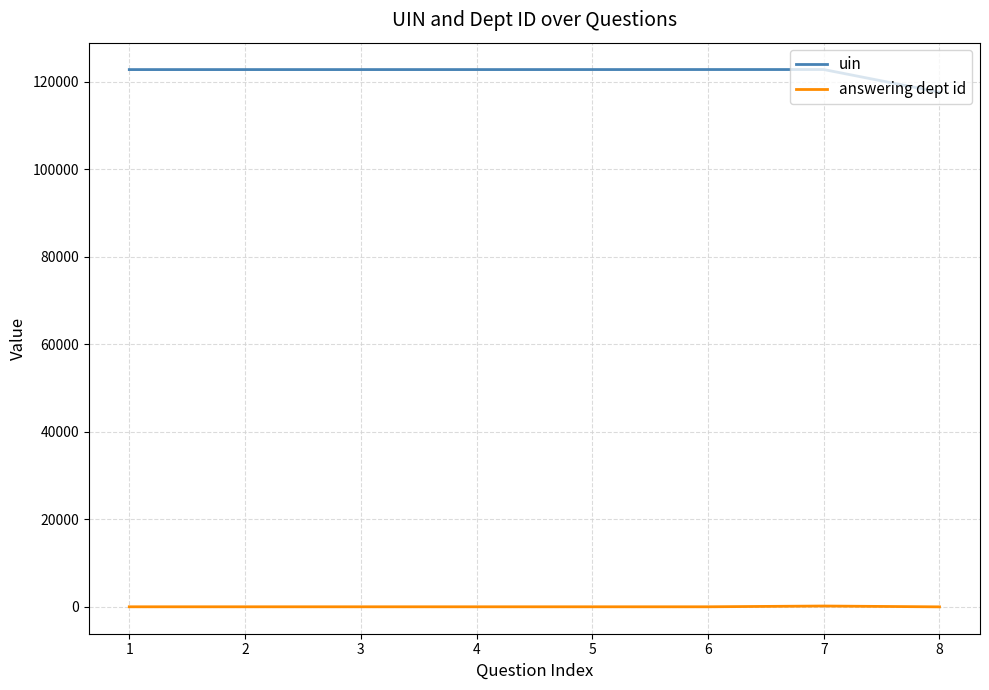

What is the minimum value shown in the chart?

11